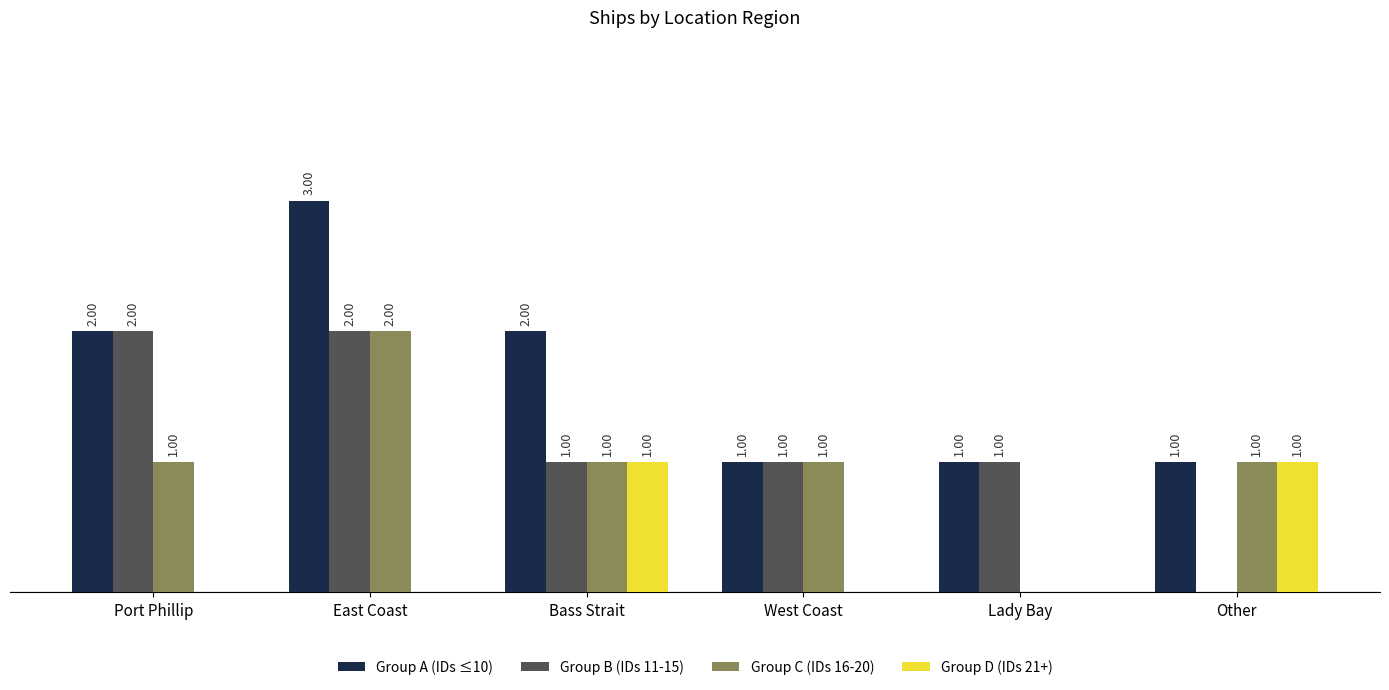

Which series has the largest total across all categories?

Group A (IDs ≤10)